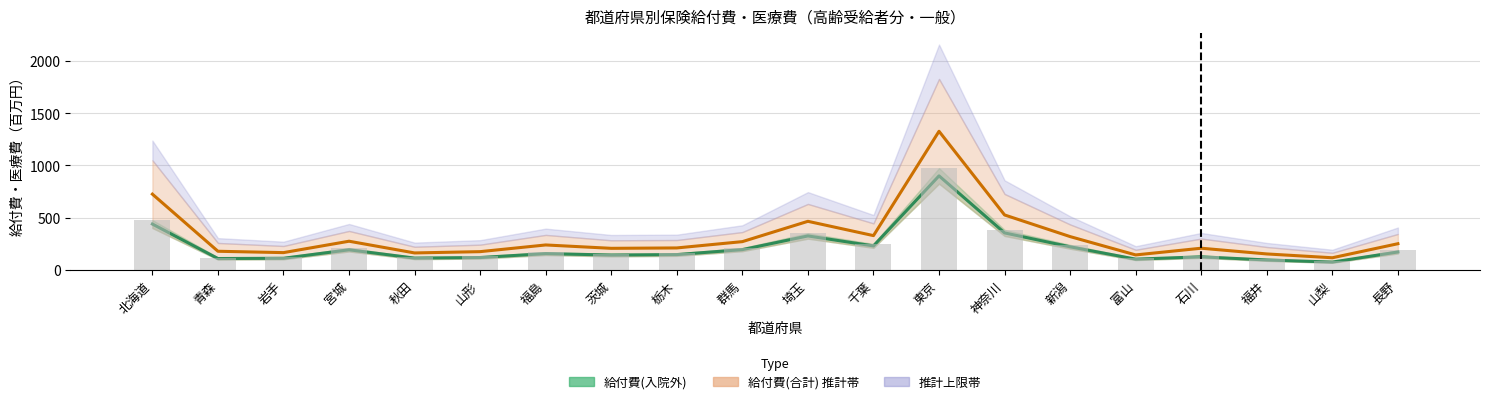

Between 秋田 and 岩手, which is larger?

秋田